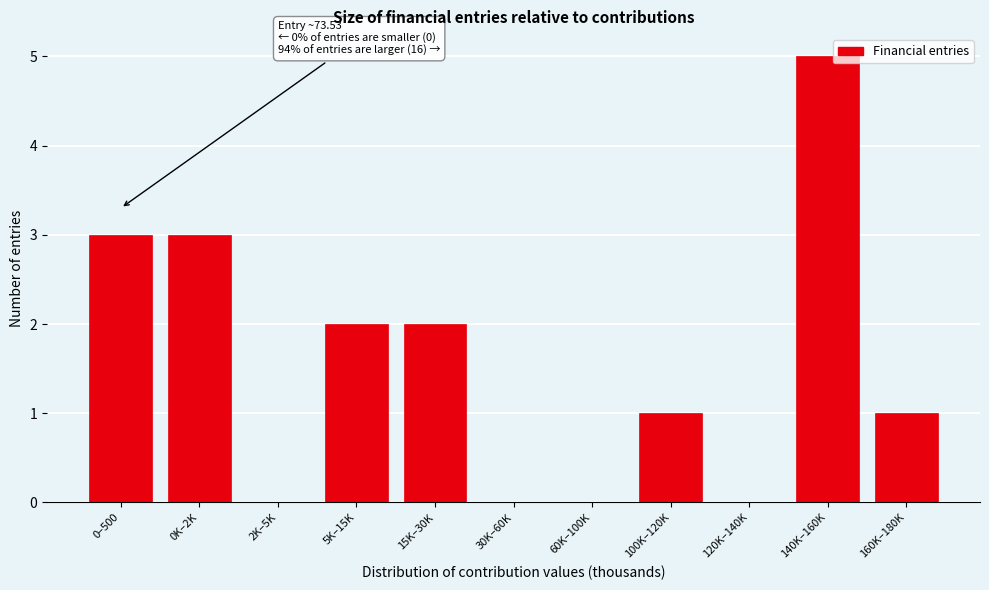

Reading left to right, transcribe all the data shown in this chart.

0–500=3	0K–2K=3	2K–5K=0	5K–15K=2	15K–30K=2	30K–60K=0	60K–100K=0	100K–120K=1	120K–140K=0	140K–160K=5	160K–180K=1